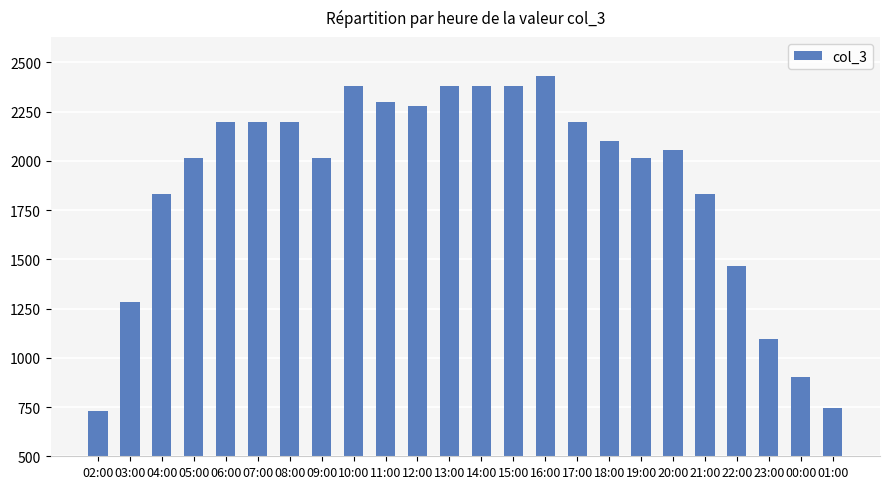

How many bars are there in total?

24